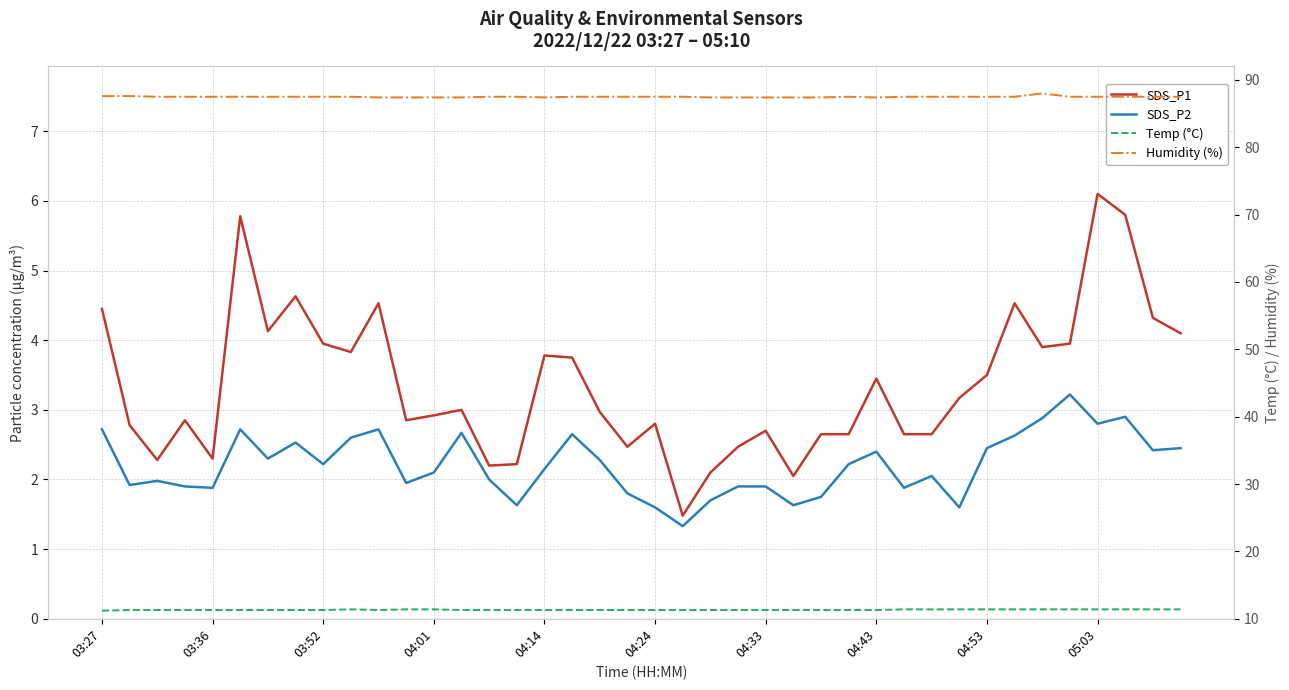

At which label does SDS_P1 first exceed 3?

03:27